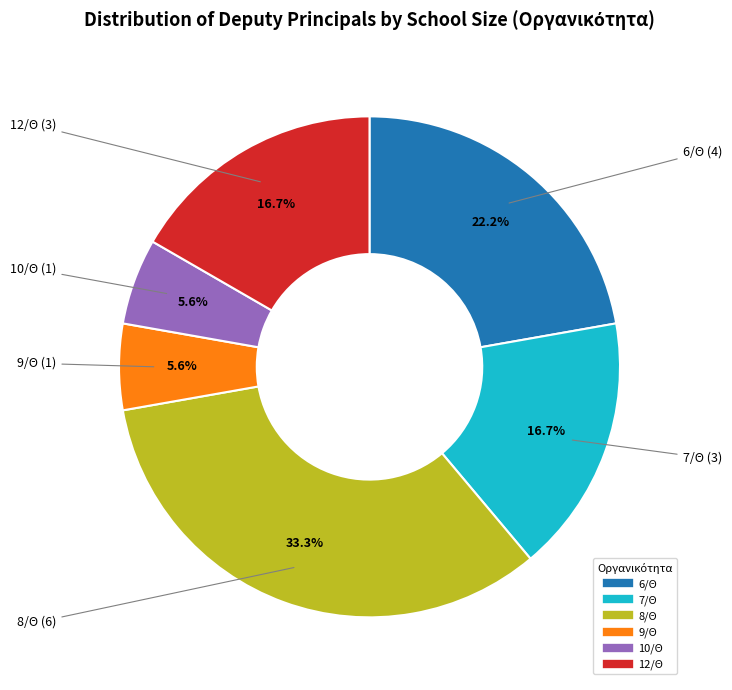

Is it true that 10/Θ is 6% of the pie?

True